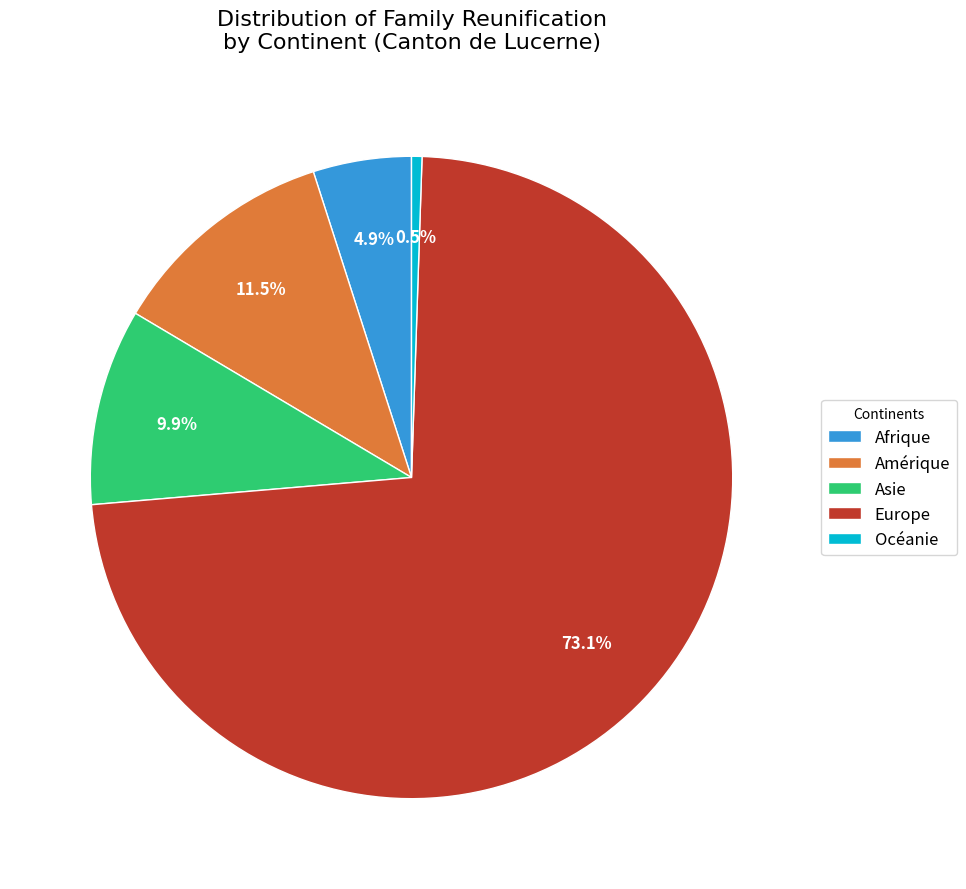

Count the number of slices in the pie.

5